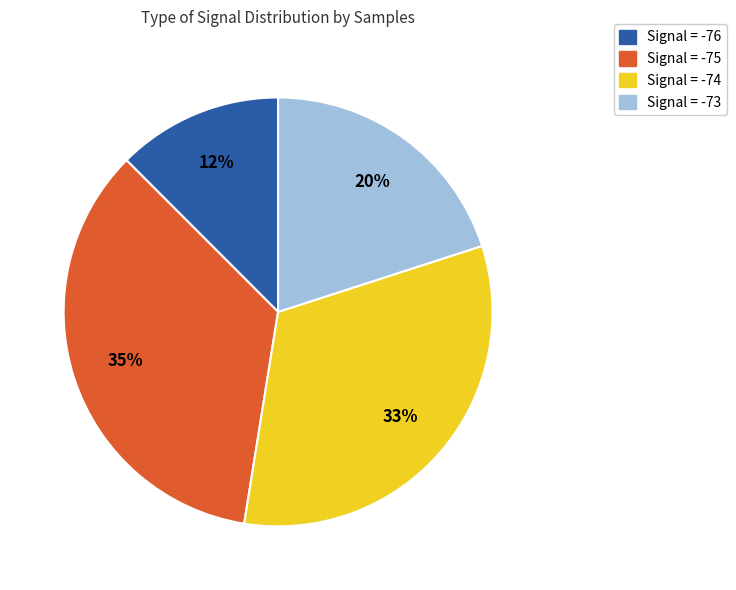

To the nearest percent, what is the average slice percentage?

25%